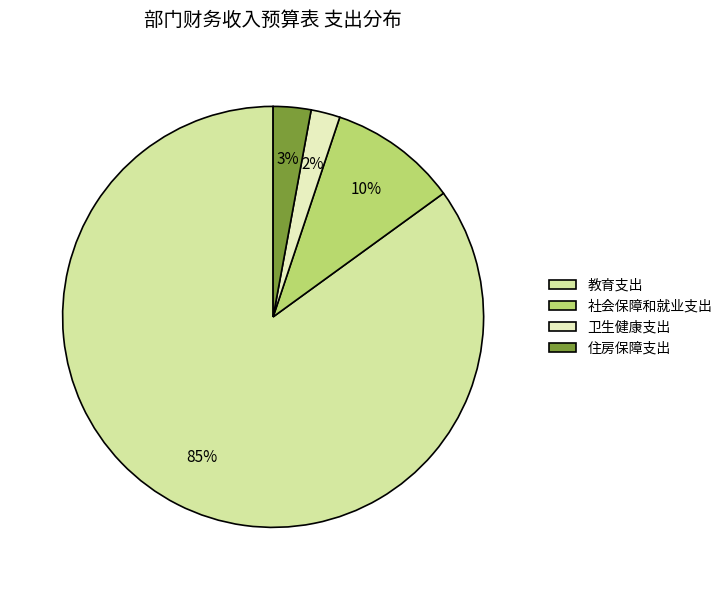

Which category has the smallest portion of the pie?

卫生健康支出